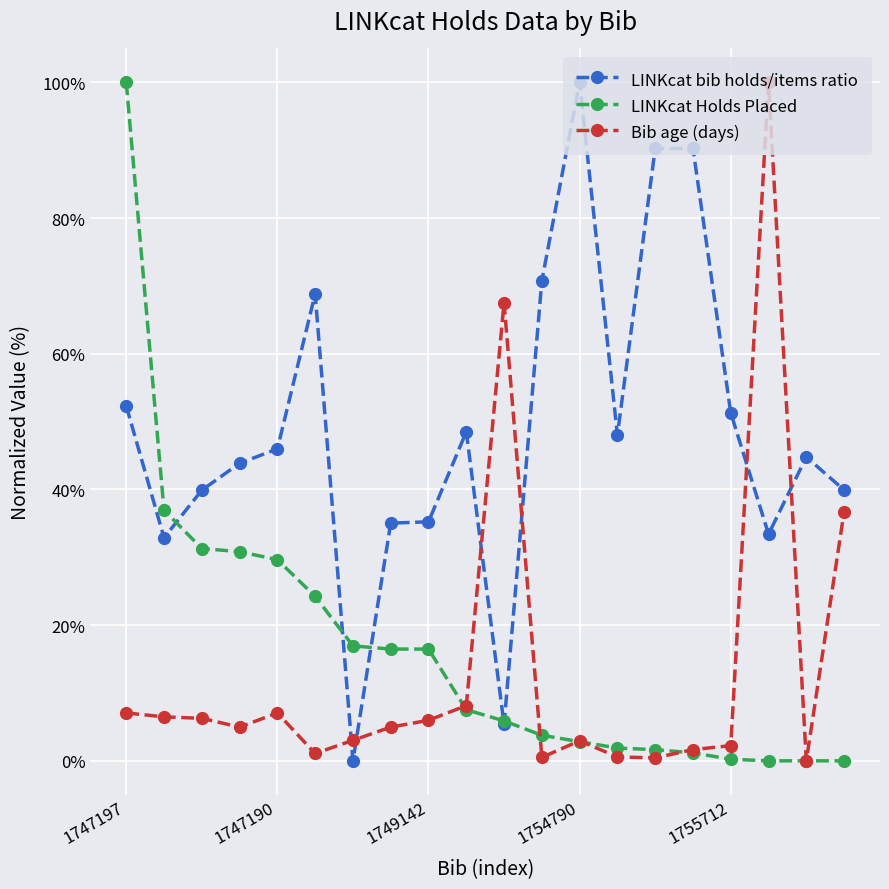

Which series has the largest total across all categories?

LINKcat bib holds/items ratio